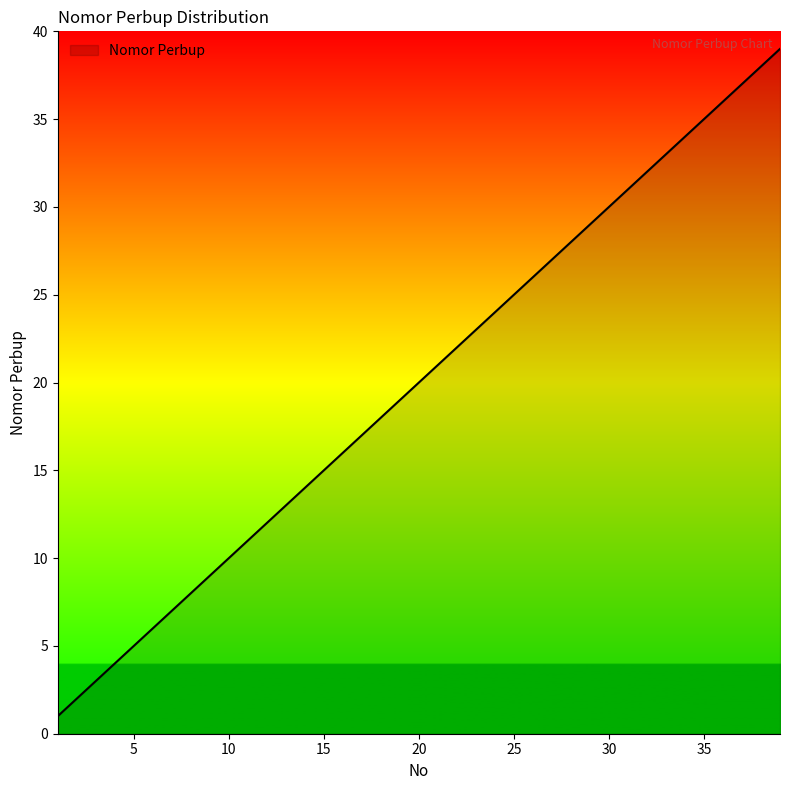

What is the greatest value displayed?

39